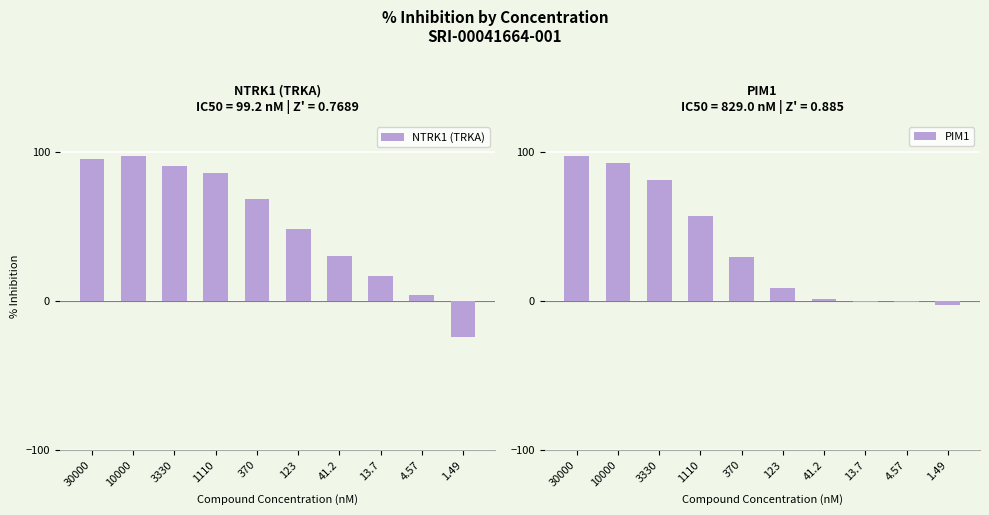

Reading right to left, list all the values displayed in this chart.

NTRK1 (TRKA): -23.9	3.9	16.6	30.4	48.5	68.6	85.9	90.6	97.0	95.0
PIM1: -2.8	-0.5	-0.5	1.5	8.7	29.2	57.2	80.8	92.8	96.9